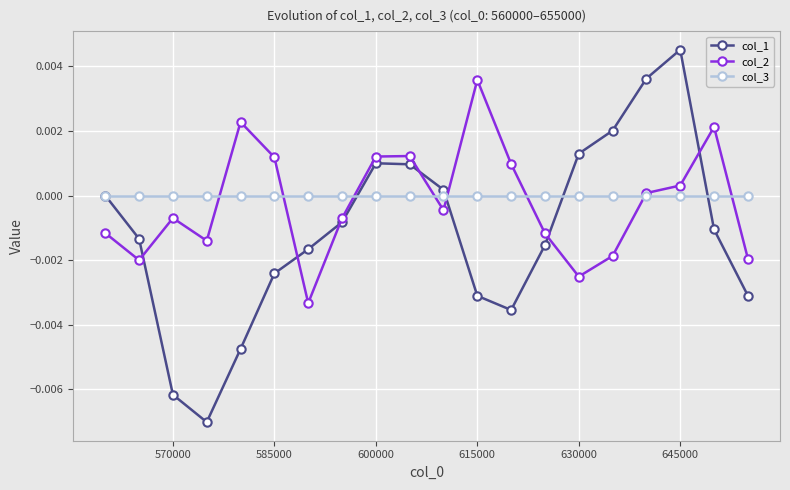

What are all the series names shown in the legend?

col_1, col_2, col_3